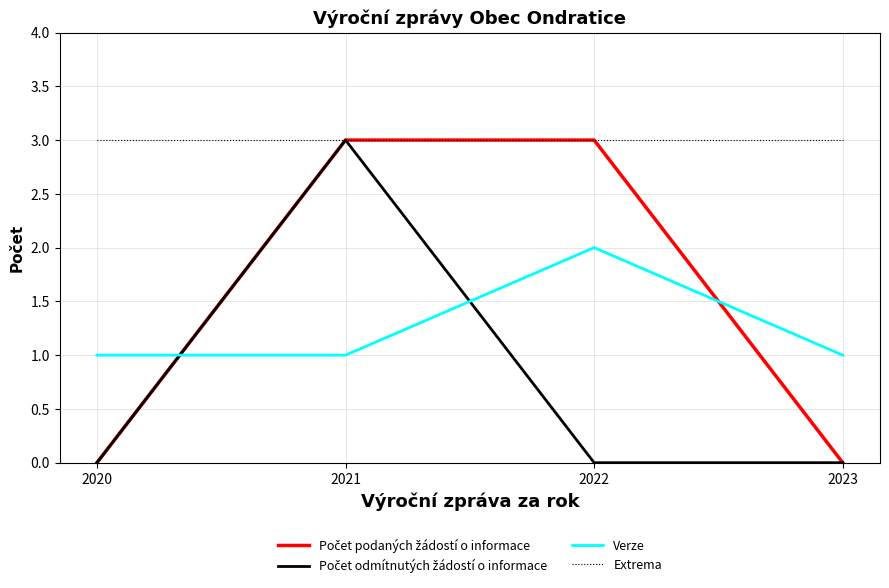

What is the total value across all series at 2020?

4